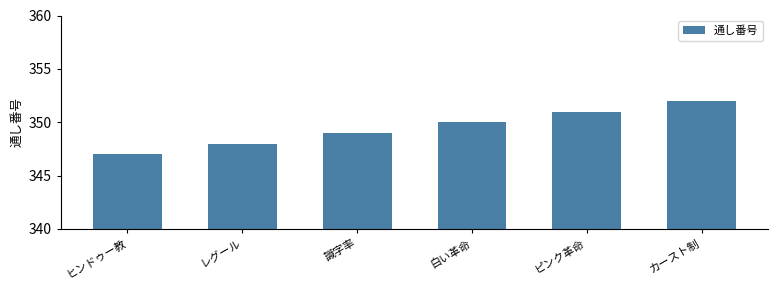

How many values are below 350?

3